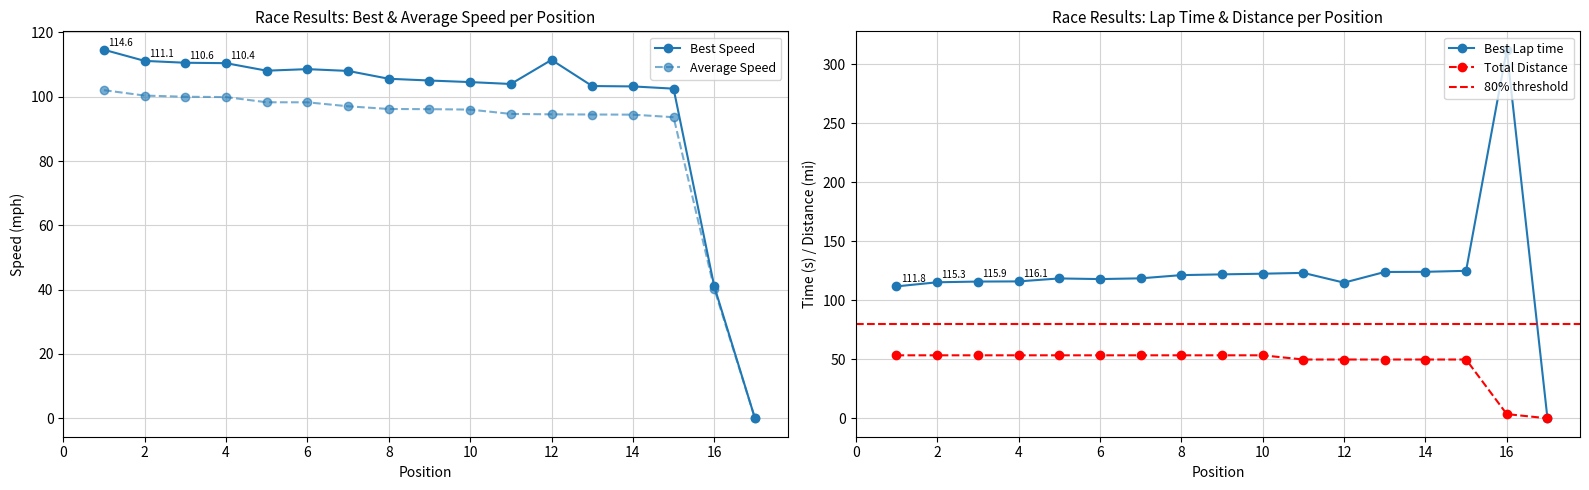

Which has a higher value, 17 or 3?

3